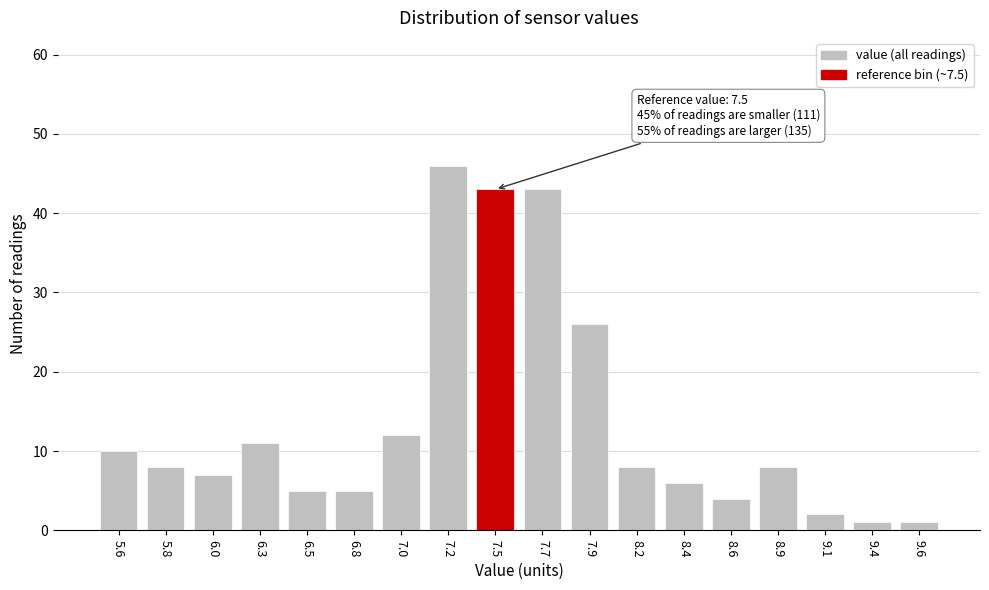

Reading left to right, what are all the values shown in this chart?

10	8	7	11	5	5	12	46	43	43	26	8	6	4	8	2	1	1